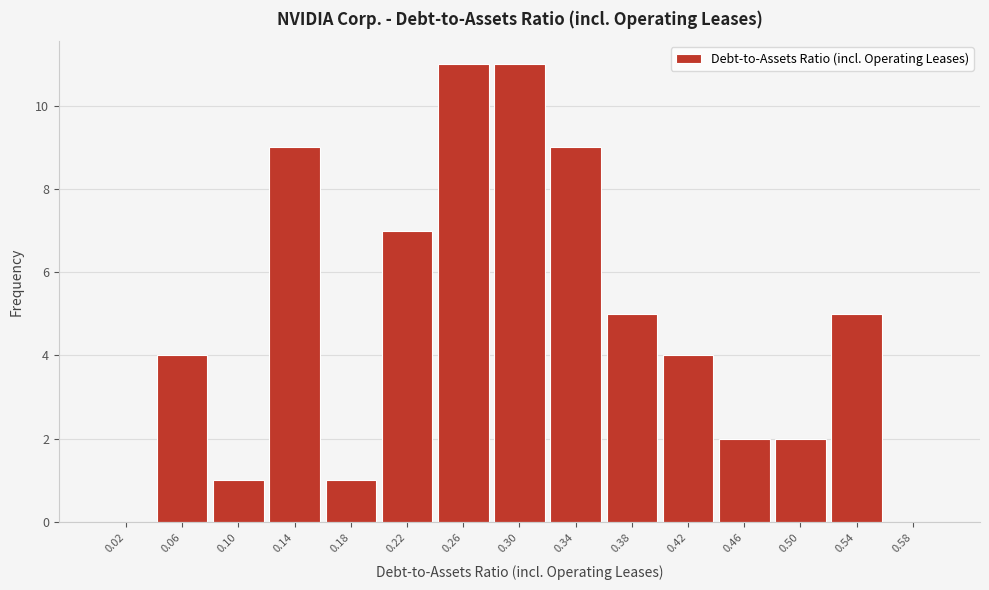

Reading left to right, transcribe this chart: for each bar, give the range it covers on the x-axis and its height. The values are not printed on the chart, so give them approximately, as read against the axis.

0.00 to 0.04: 0
0.04 to 0.08: 4
0.08 to 0.12: 1
0.12 to 0.16: 9
0.16 to 0.20: 1
0.20 to 0.24: 7
0.24 to 0.28: 11
0.28 to 0.32: 11
0.32 to 0.36: 9
0.36 to 0.40: 5
0.40 to 0.44: 4
0.44 to 0.48: 2
0.48 to 0.52: 2
0.52 to 0.56: 5
0.56 to 0.60: 0